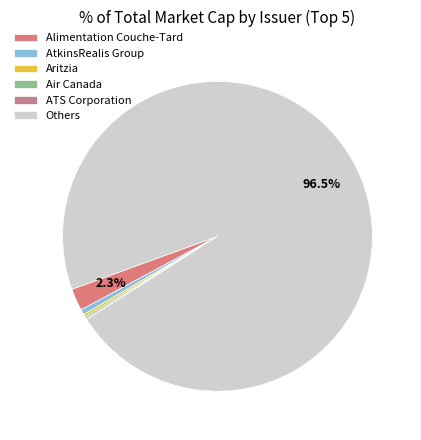

Which slice is the smallest?

ATS Corporation